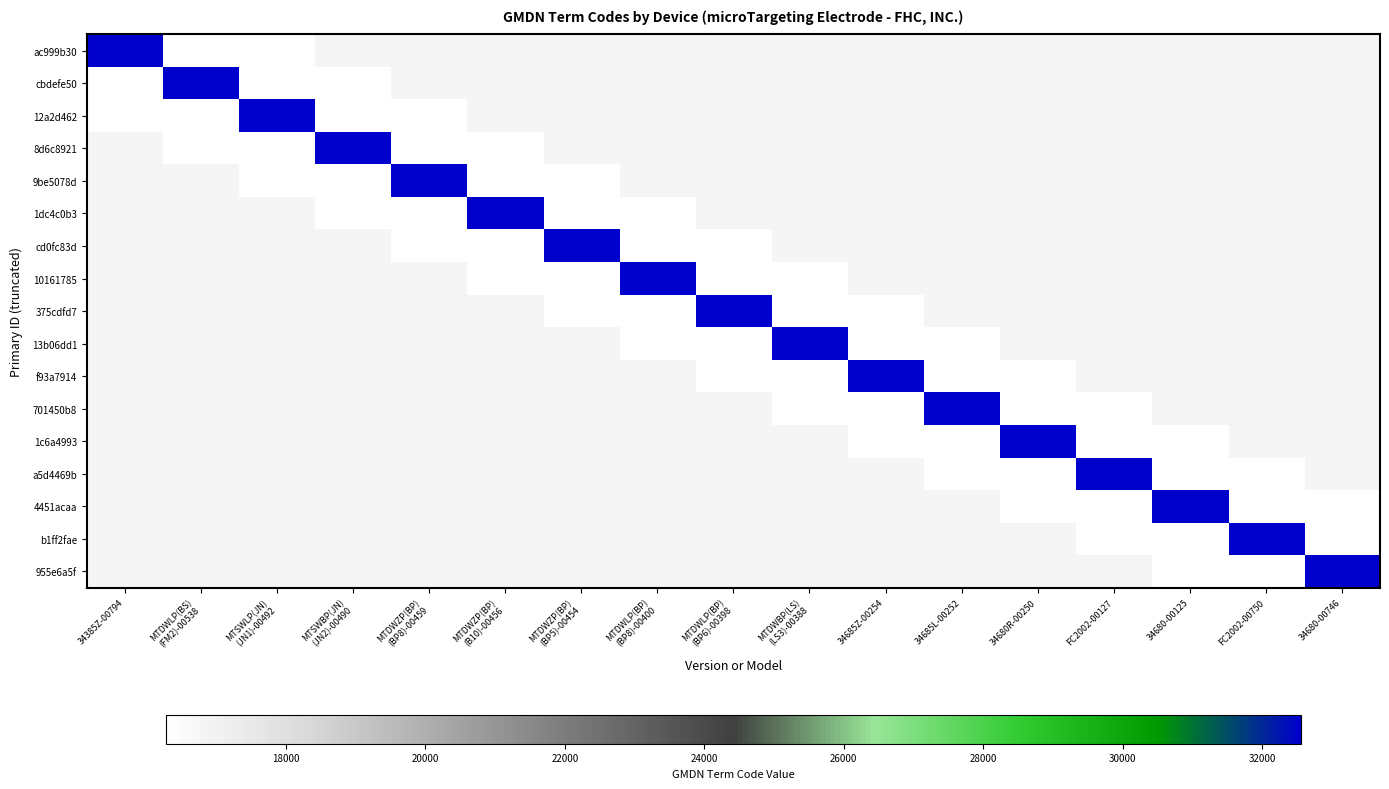

How many data points does each series have?

17